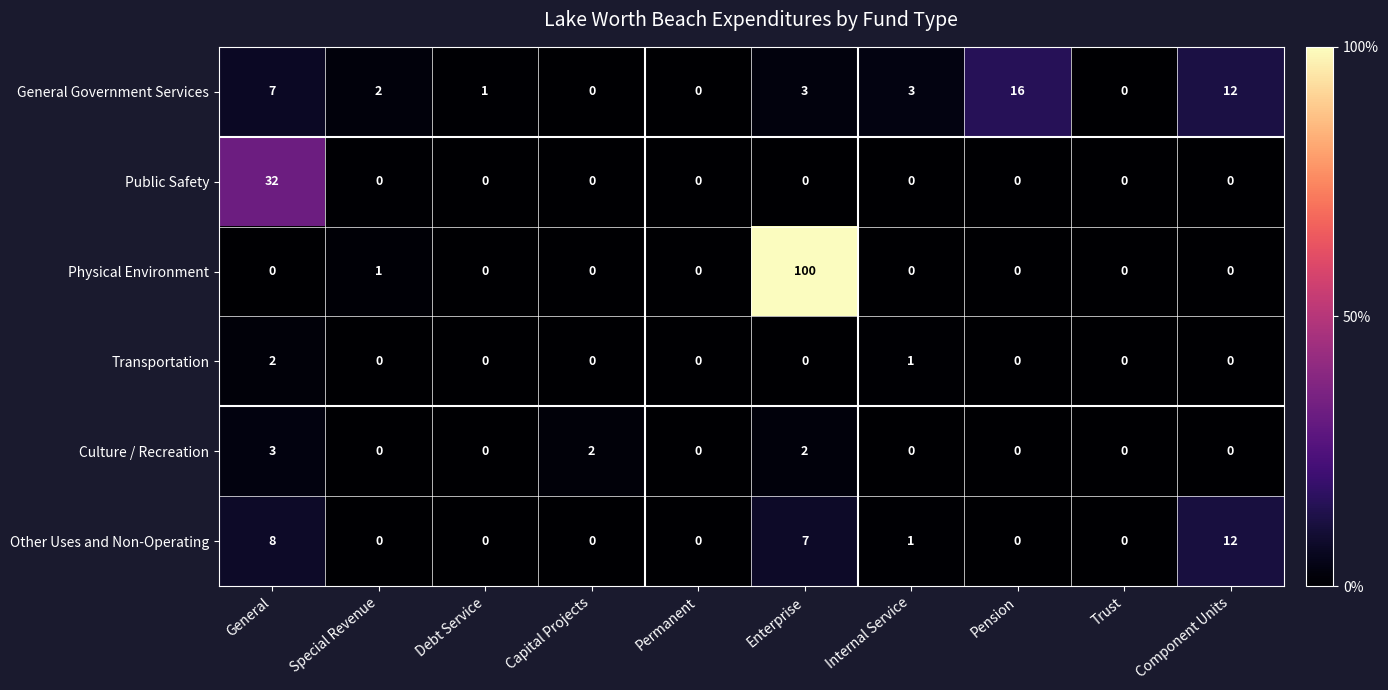

At which label is General Government Services closest to 8?

General